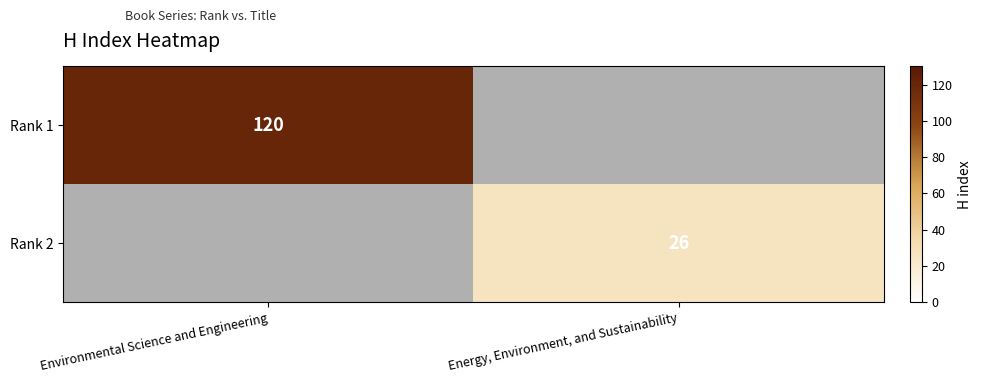

Is it true that Rank 2 equals 17 at Energy, Environment, and Sustainability?

False